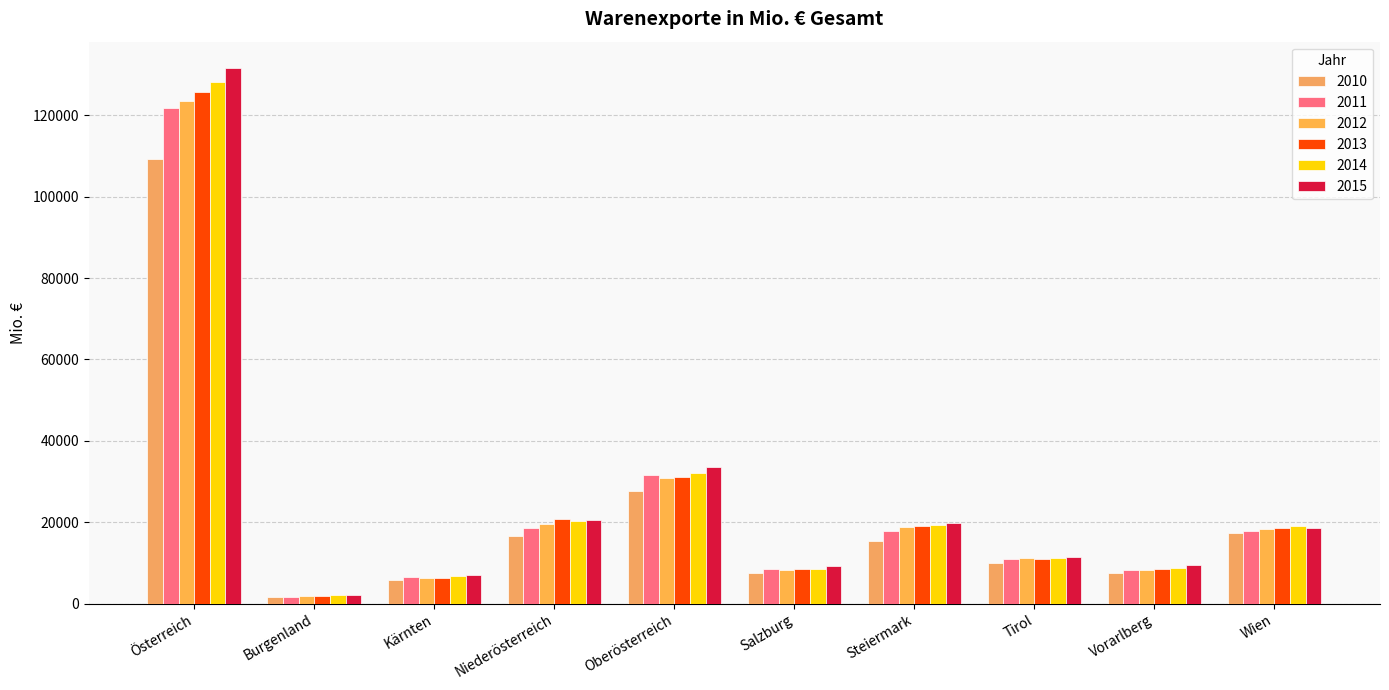

True or false: 2012 has a value of 12077.2 at Niederösterreich.

False